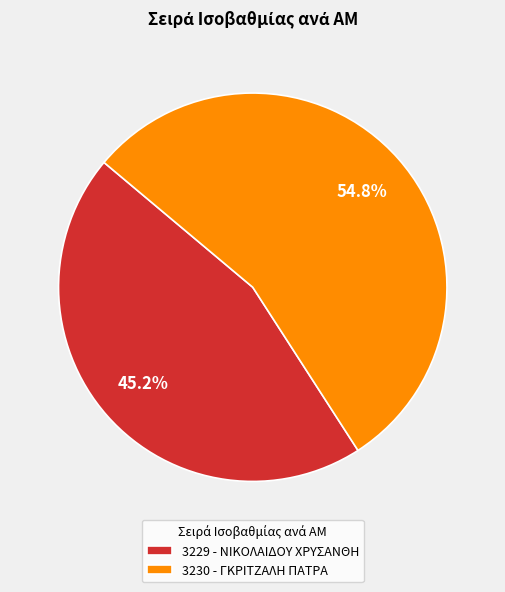

To the nearest percent, what is the average slice percentage?

50%